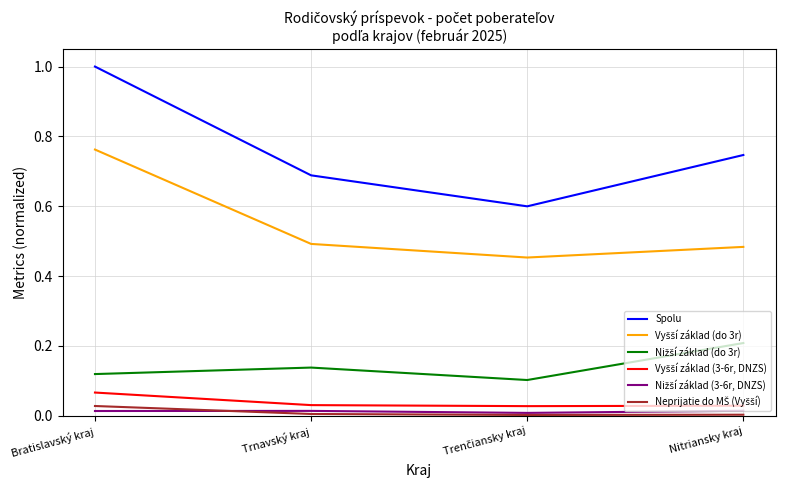

Is it true that Spolu equals 0.2 at Trnavský kraj?

False